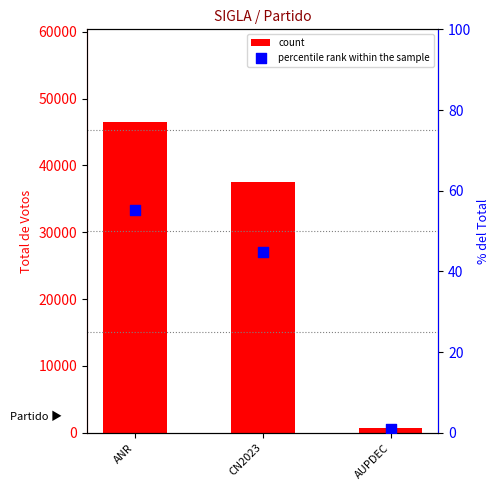

What is the total value across all series at CN2023?

37562.7